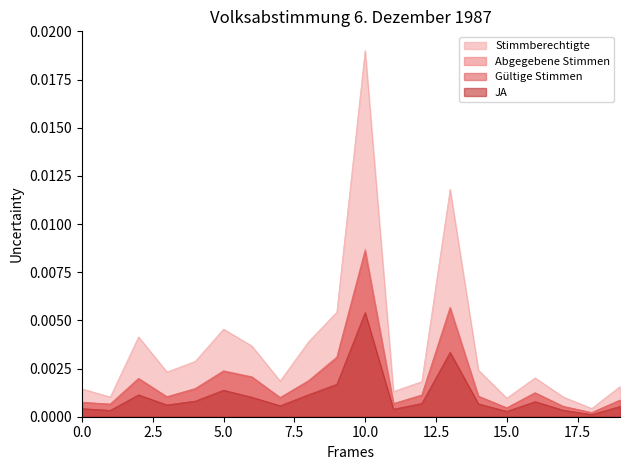

Which series has the largest total across all categories?

Stimmberechtigte